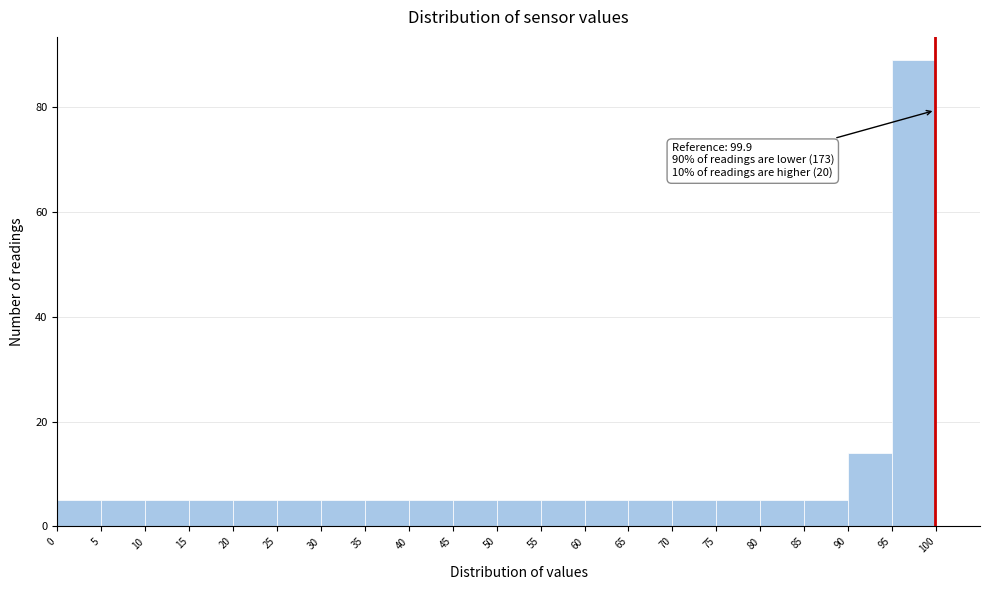

Over which range of the x-axis is the bar tallest?

95 to 100